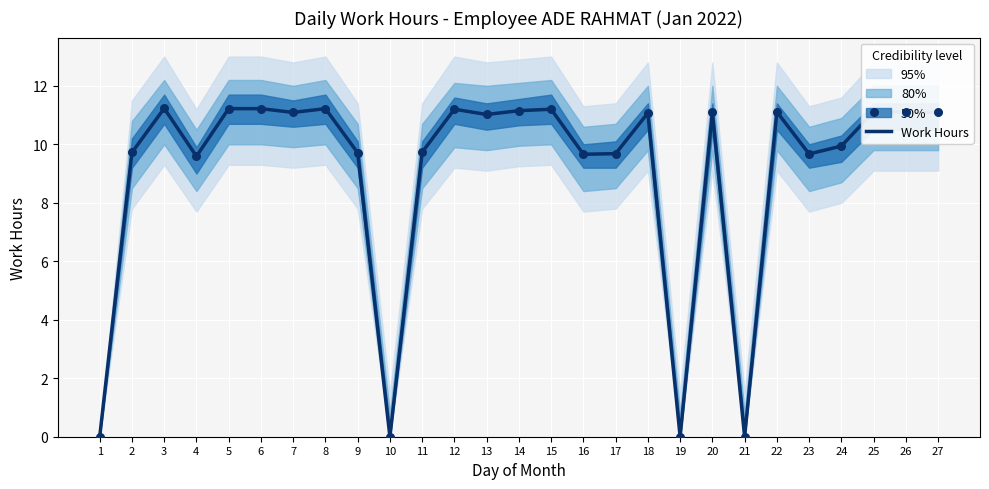

Which has a higher value, 15 or 18?

15